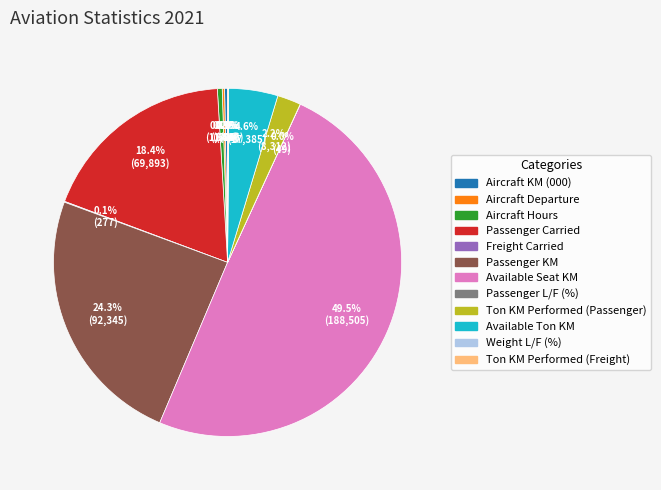

Which category has the biggest portion of the pie?

Available Seat KM